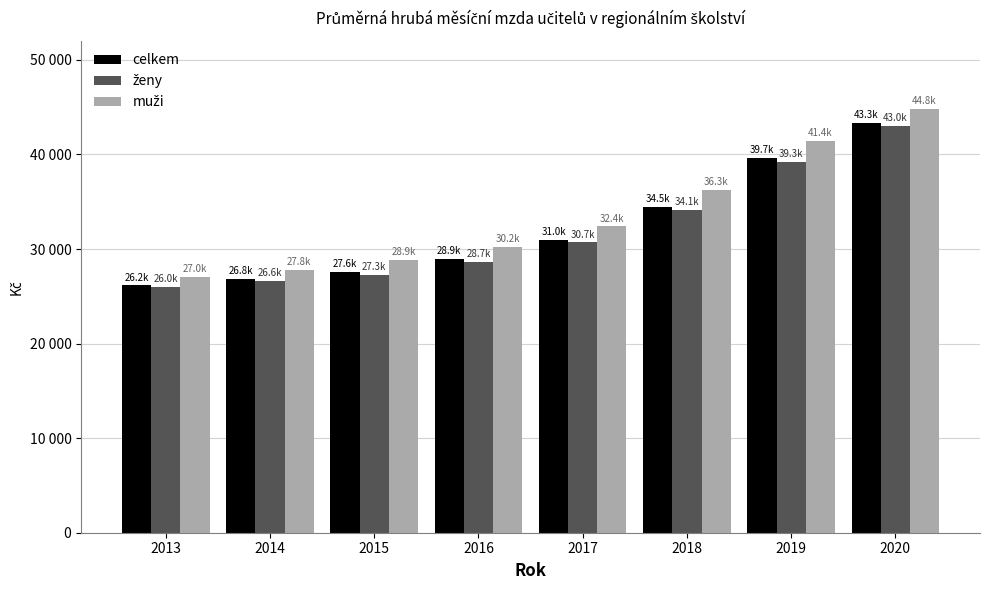

Rank the series at 2015 from highest to lowest value.

muži, celkem, ženy